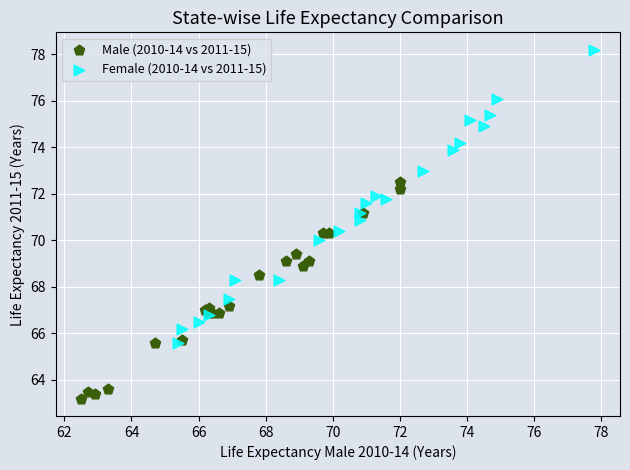

Which series has the widest spread of Y values?

Female (2010-14 vs 2011-15)